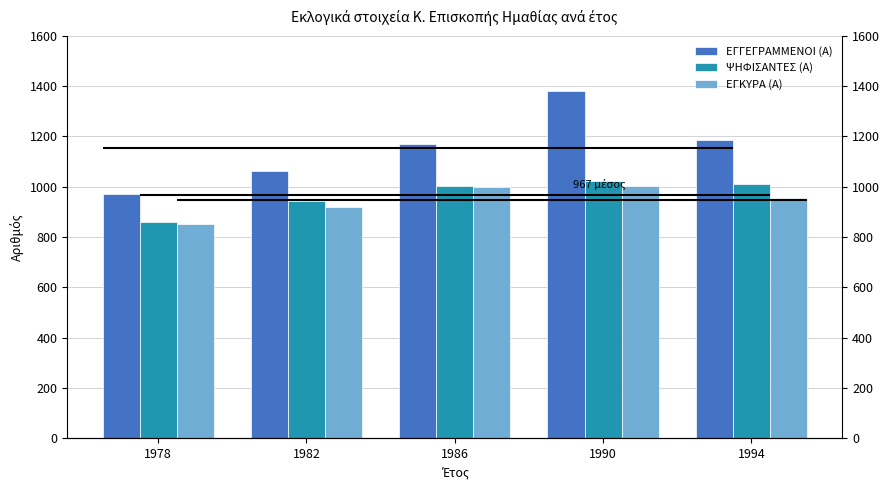

True or false: ΕΓΚΥΡΑ (Α) has a value of 1003 at 1990.

True